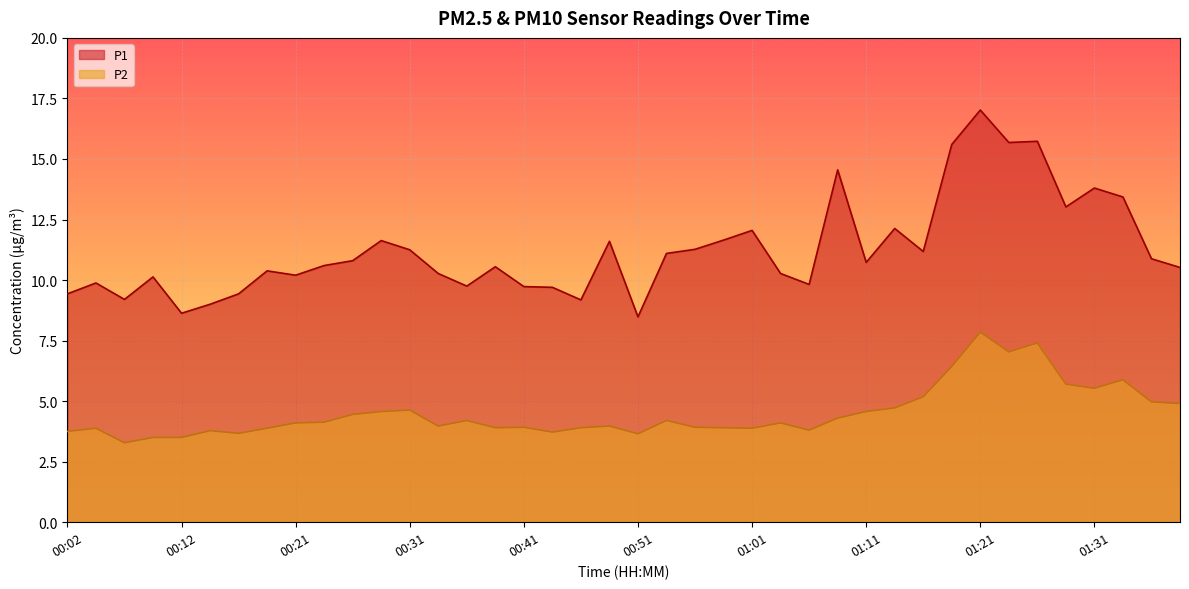

Reading left to right, what are all the values shown in this chart?

P1: 00:02=9.4	00:04=9.9	00:07=9.2	00:09=10.1	00:12=8.6	00:14=9.0	00:16=9.4	00:19=10.4	00:21=10.2	00:24=10.6	00:26=10.8	00:29=11.6	00:31=11.2	00:34=10.3	00:36=9.8	00:39=10.6	00:41=9.7	00:43=9.7	00:46=9.2	00:48=11.6	00:51=8.5	00:53=11.1	00:56=11.3	00:58=11.7	01:01=12.1	01:03=10.3	01:06=9.8	01:08=14.6	01:11=10.7	01:13=12.1	01:16=11.2	01:18=15.6	01:21=17.0	01:23=15.7	01:26=15.7	01:28=13.0	01:31=13.8	01:33=13.4	01:35=10.9	01:38=10.5
P2: 00:02=3.8	00:04=3.9	00:07=3.3	00:09=3.5	00:12=3.5	00:14=3.8	00:16=3.7	00:19=3.9	00:21=4.1	00:24=4.1	00:26=4.5	00:29=4.6	00:31=4.6	00:34=4.0	00:36=4.2	00:39=3.9	00:41=3.9	00:43=3.7	00:46=3.9	00:48=4.0	00:51=3.6	00:53=4.2	00:56=3.9	00:58=3.9	01:01=3.9	01:03=4.1	01:06=3.8	01:08=4.3	01:11=4.6	01:13=4.7	01:16=5.2	01:18=6.4	01:21=7.8	01:23=7.0	01:26=7.4	01:28=5.7	01:31=5.5	01:33=5.9	01:35=5.0	01:38=4.9